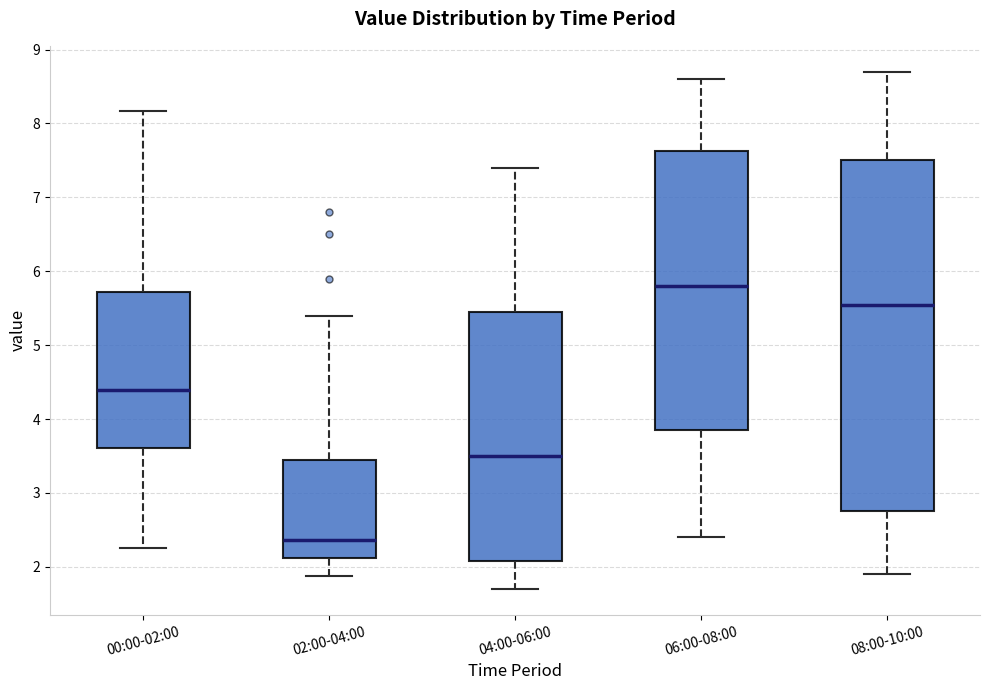

Which box has the highest median line?

06:00-08:00